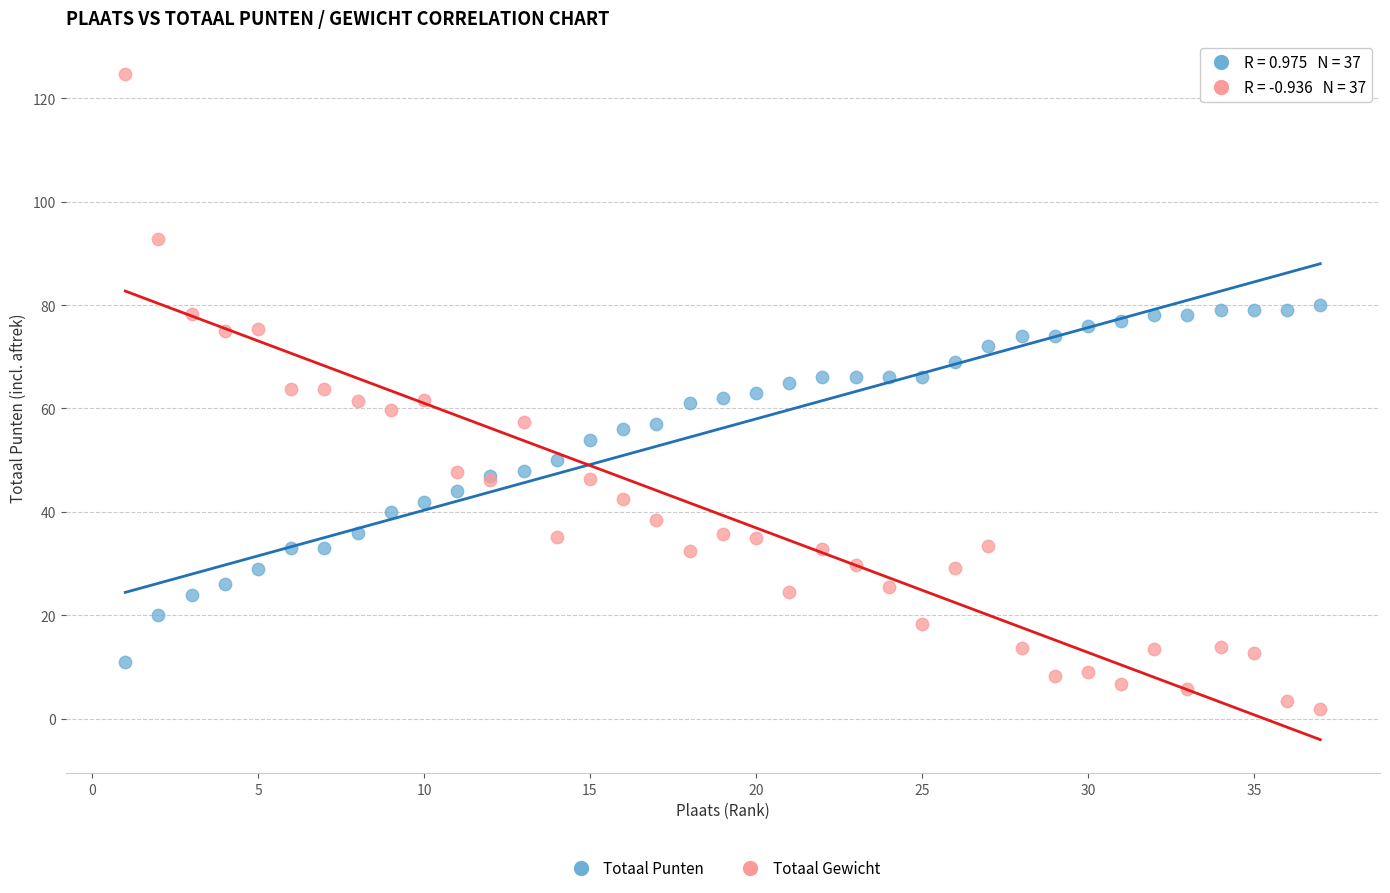

Which series contains the highest Y value?

Totaal Gewicht